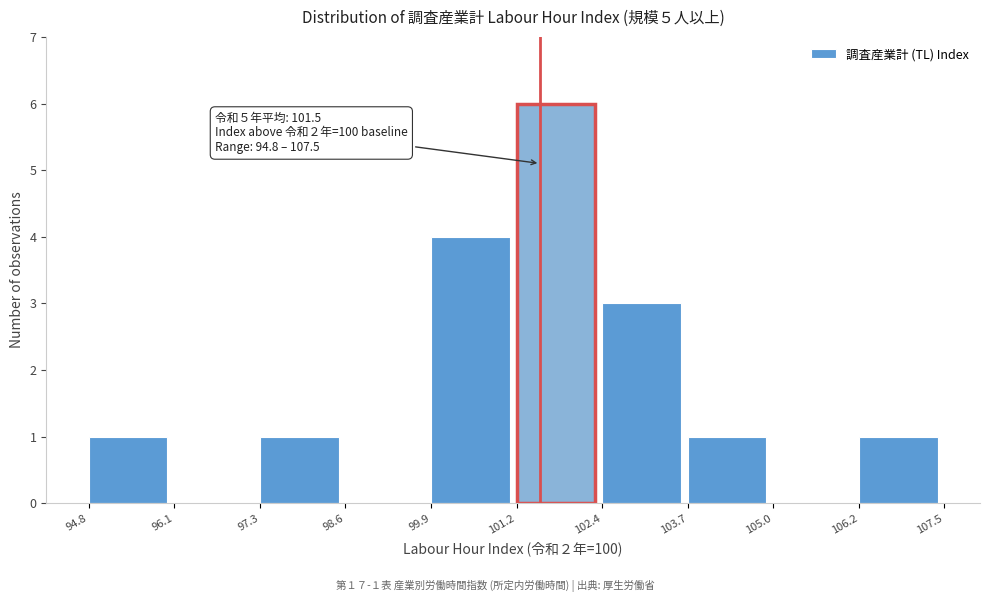

Which range on the x-axis has the tallest bar?

101.2 to 102.4